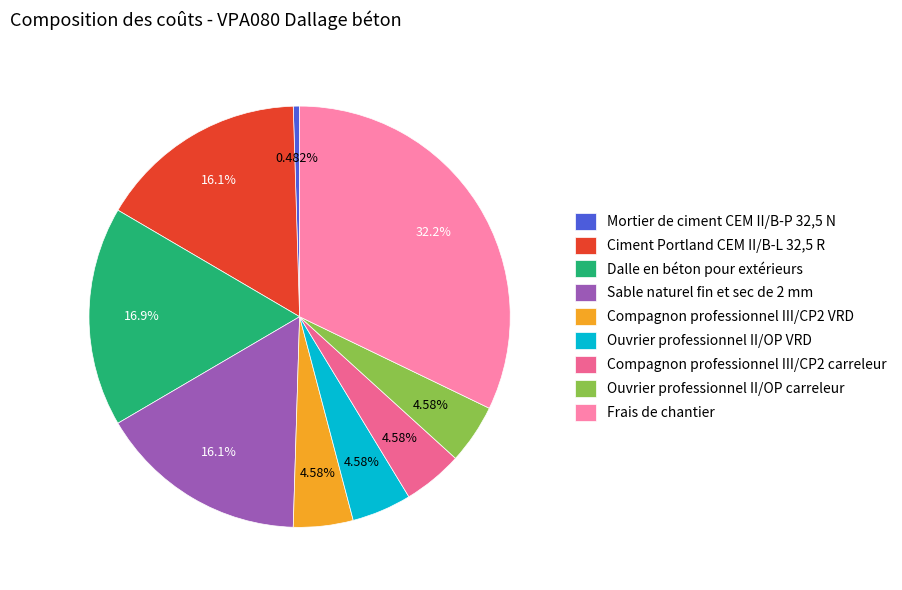

What is the ratio of the value at Ciment Portland CEM II/B-L 32,5 R to the value at Frais de chantier?

0.5